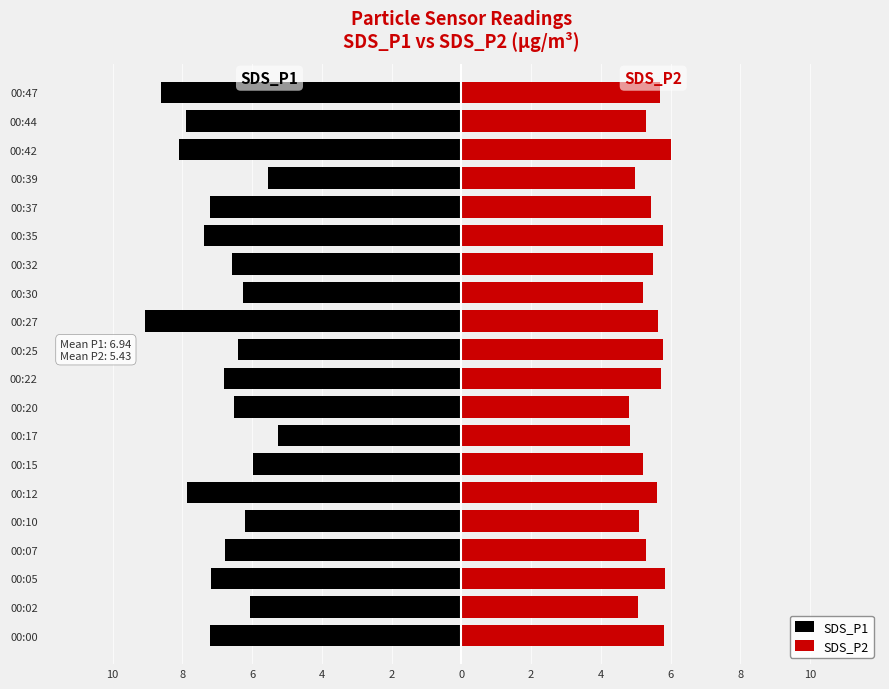

What is the value of the SDS_P1 bar at the 4th from the left?

-6.8